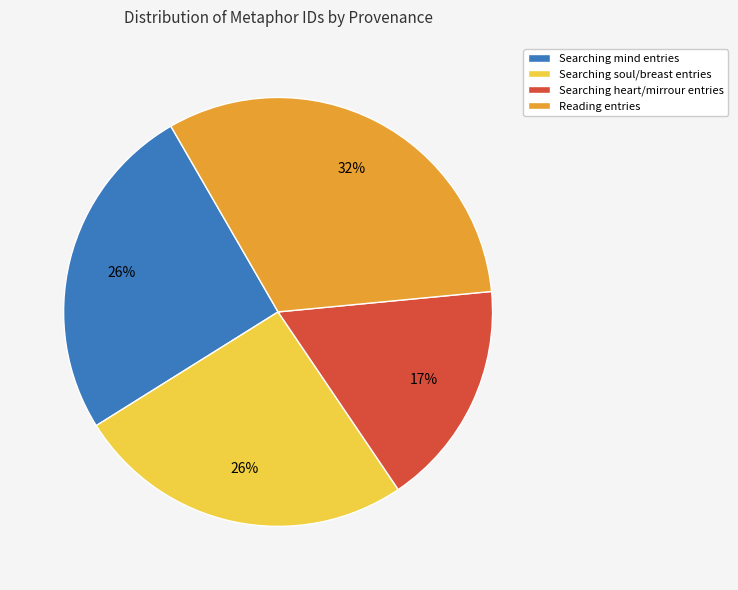

What is the smallest slice in the pie chart?

Searching heart/mirrour entries